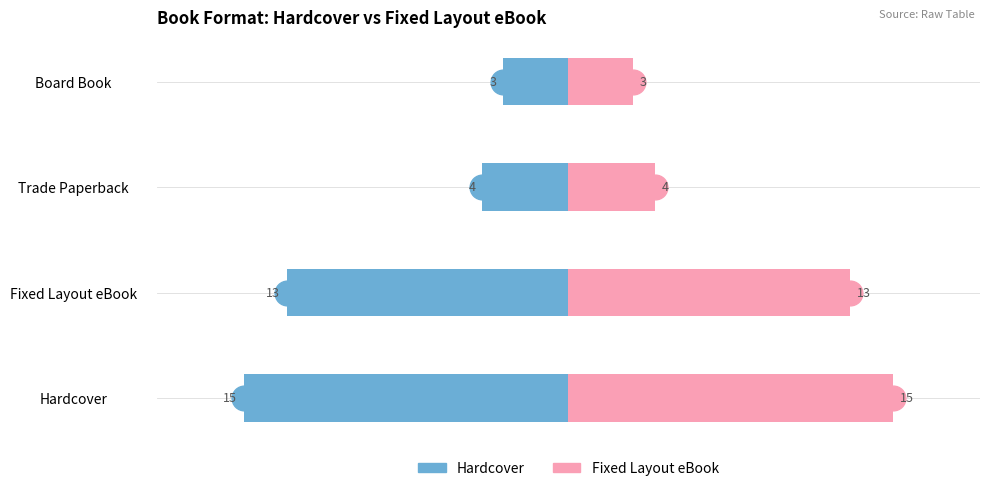

Which series has the largest total across all categories?

Fixed Layout eBook